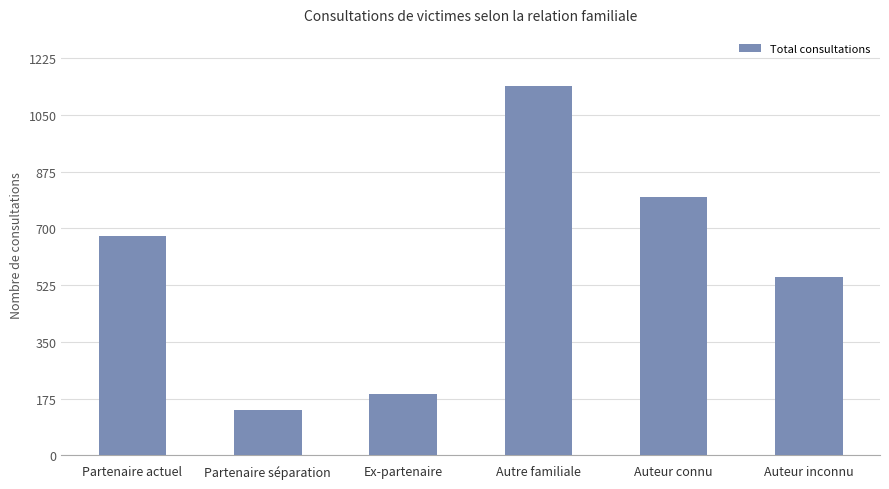

What is the smallest value displayed?

141